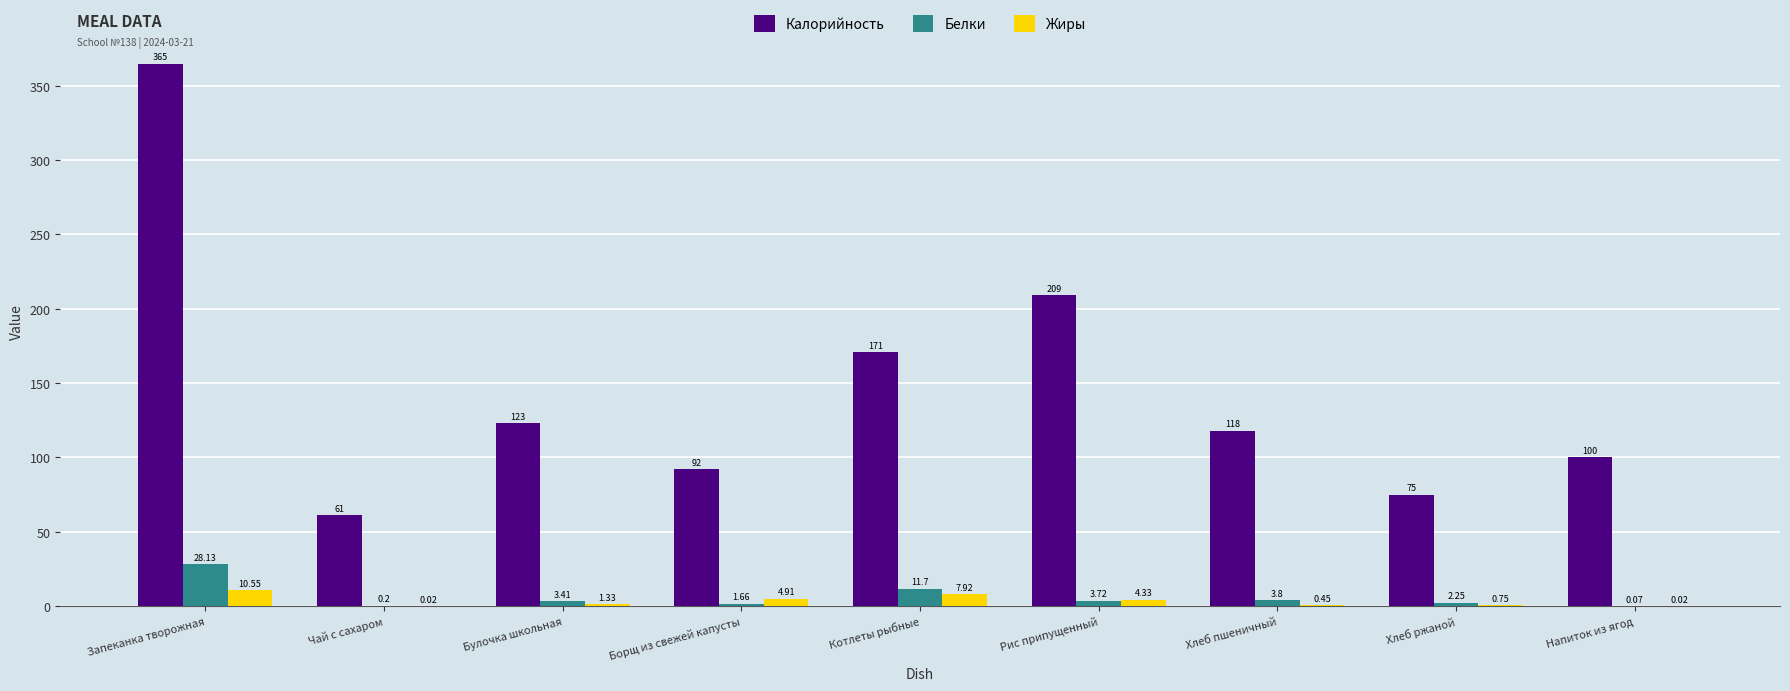

What is the sum of the Калорийность values at Хлеб пшеничный and Котлеты рыбные?

289.0